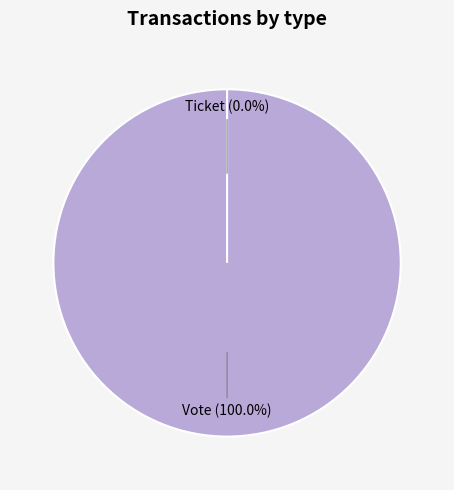

True or false: Ticket accounts for 1% of the total.

False